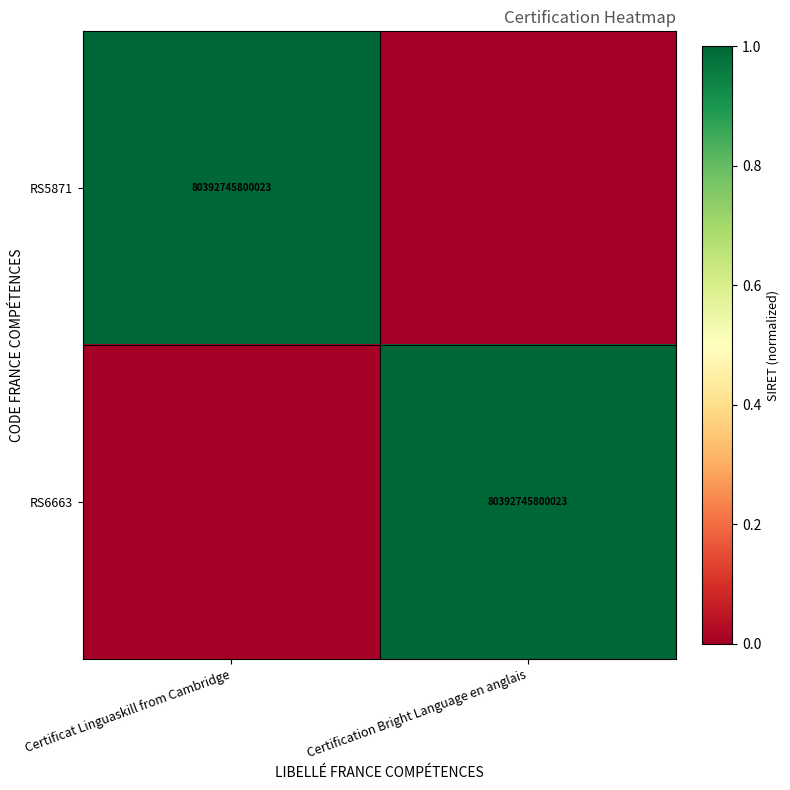

The RS6663 series shows 80392745800023 at Certification Bright Language en anglais. True or false?

True